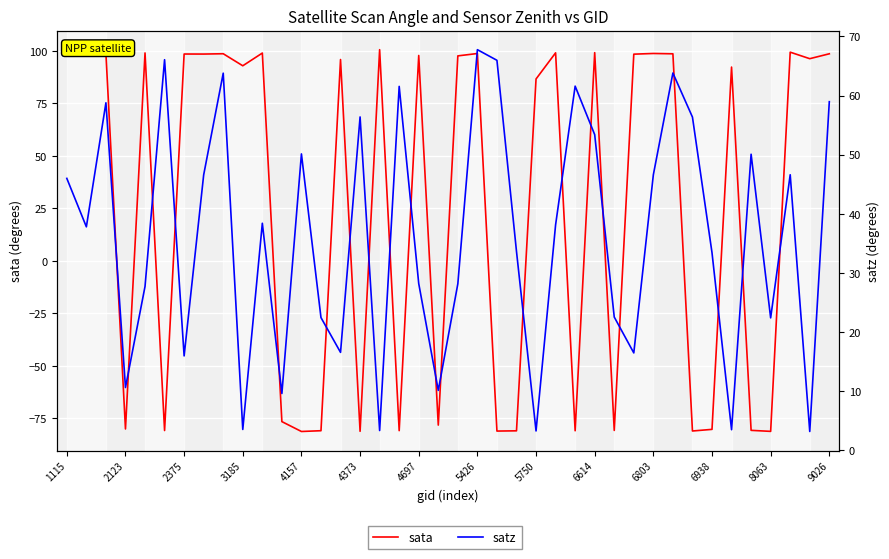

What is the maximum value shown in the chart?

100.6